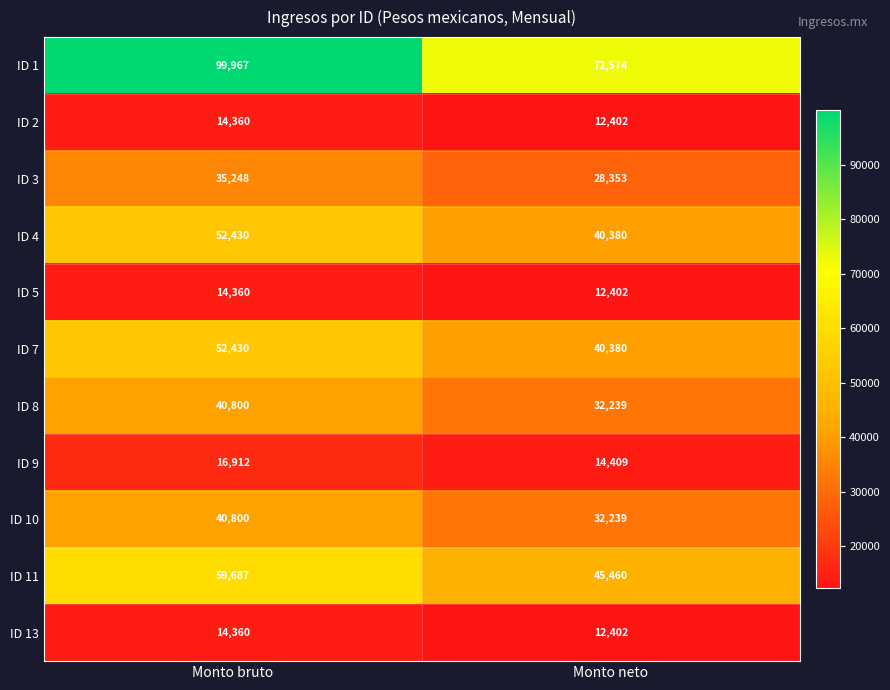

What is the difference between the maximum and minimum values in the ID 13 series?

1958